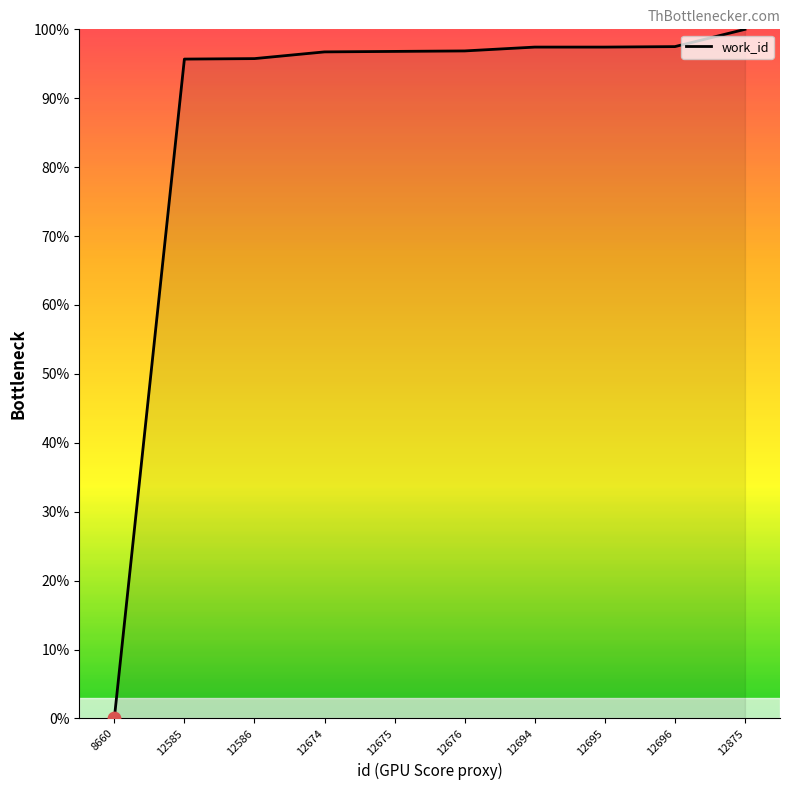

What is the ratio of the value at 12875 to the value at 12586?

1.0